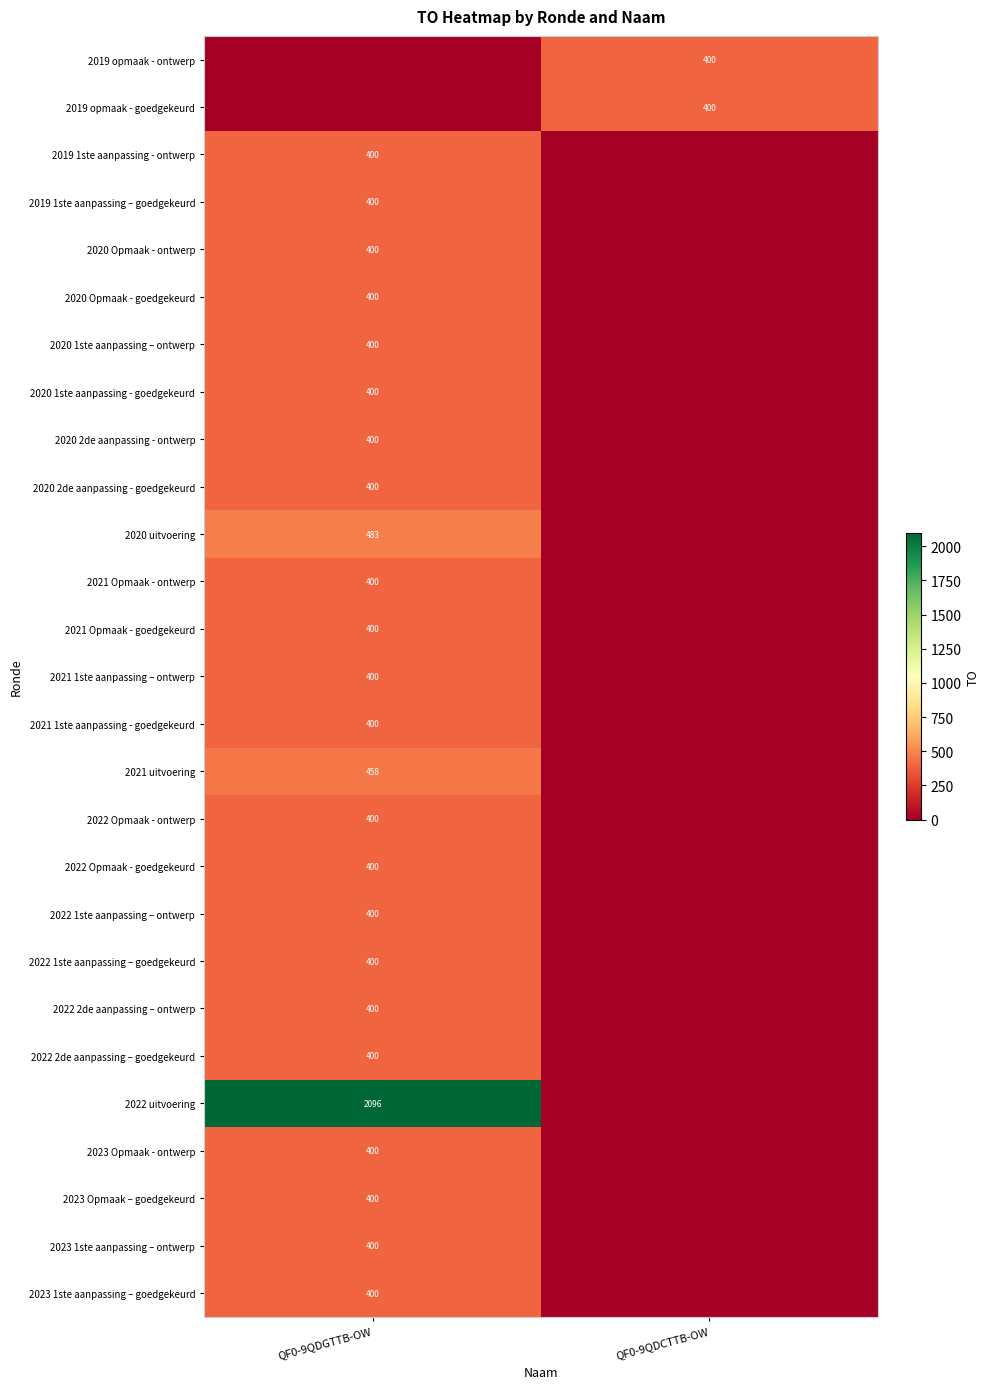

Is it true that 2021 Opmaak - ontwerp equals 233 at QF0-9QDGTTB-OW?

False